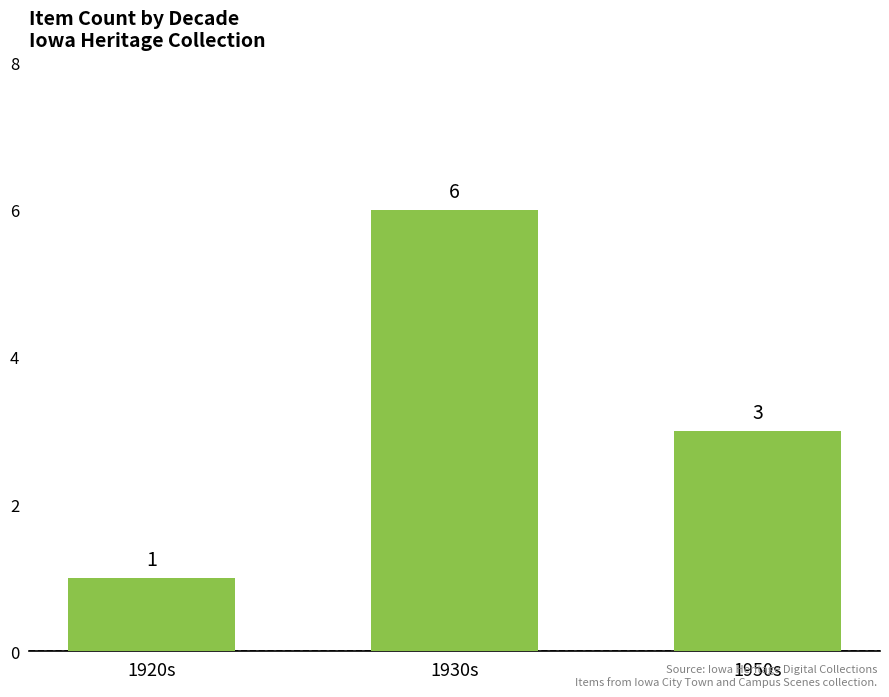

Which label corresponds to the smallest value in the chart?

1920s